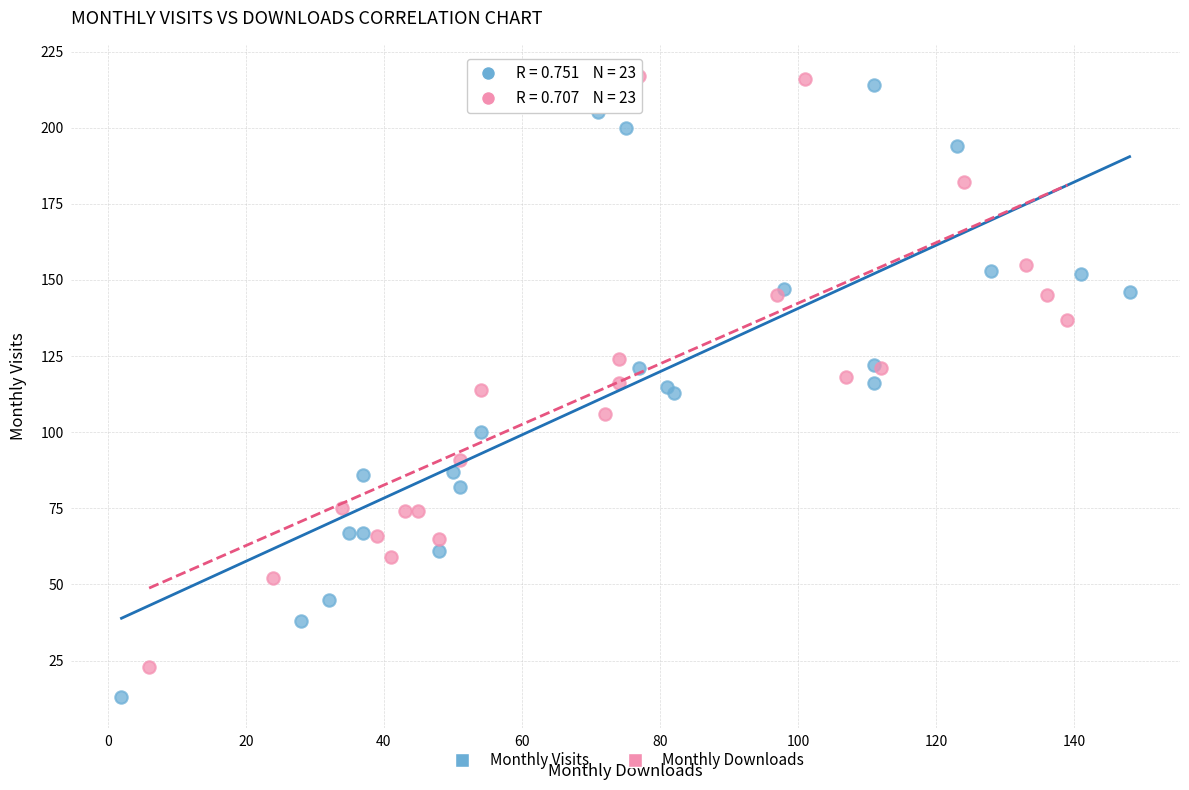

What are all the series names shown in the legend?

Monthly Visits, Monthly Downloads